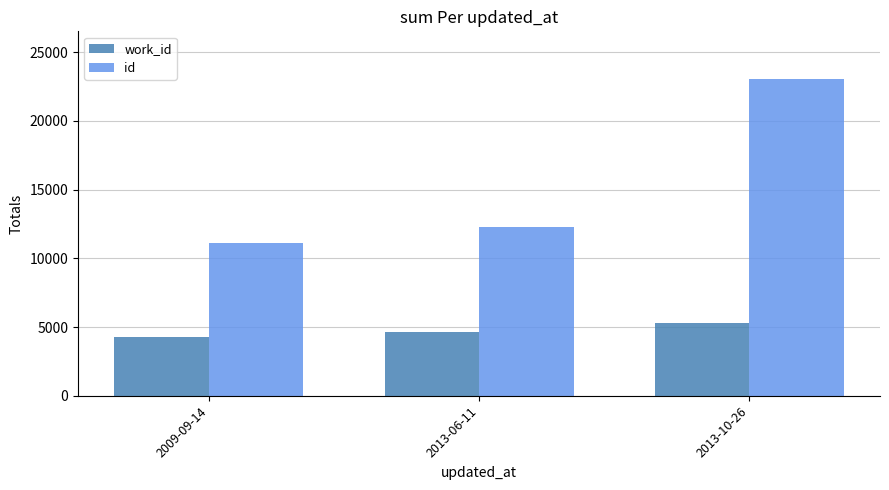

Rank the series by their maximum value, from highest to lowest.

id, work_id